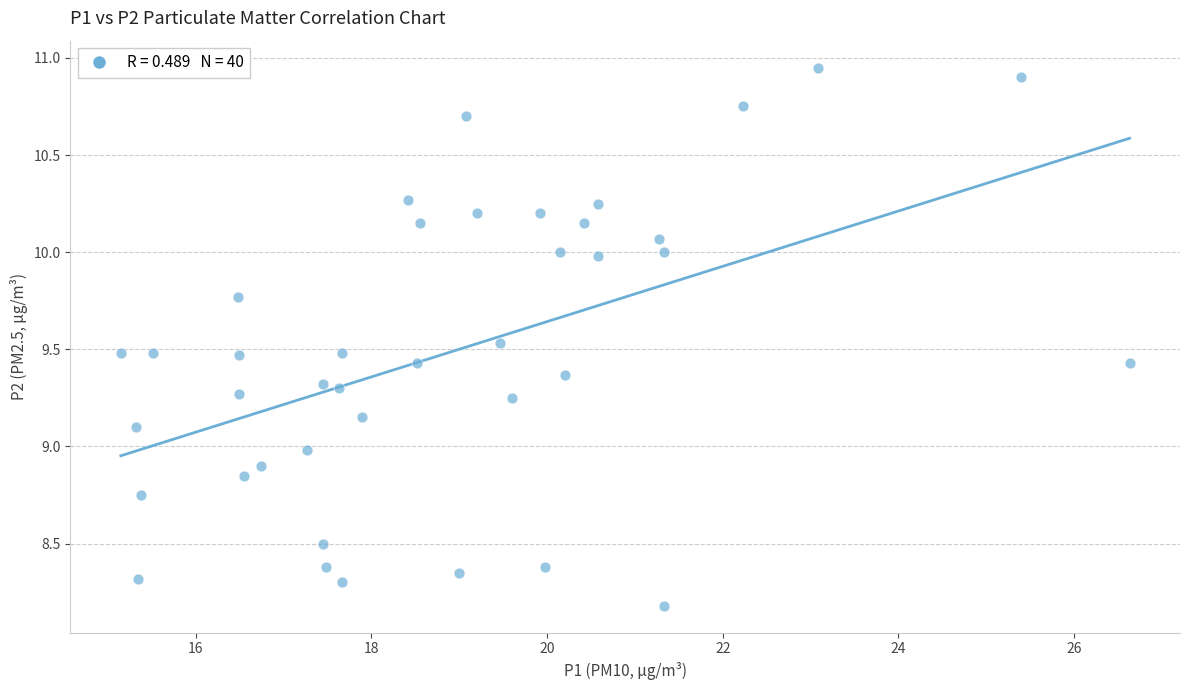

What is the range of X values (max minus min)?

11.5